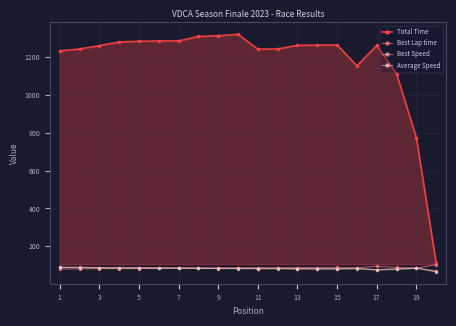

Count the number of categories in the chart.

20